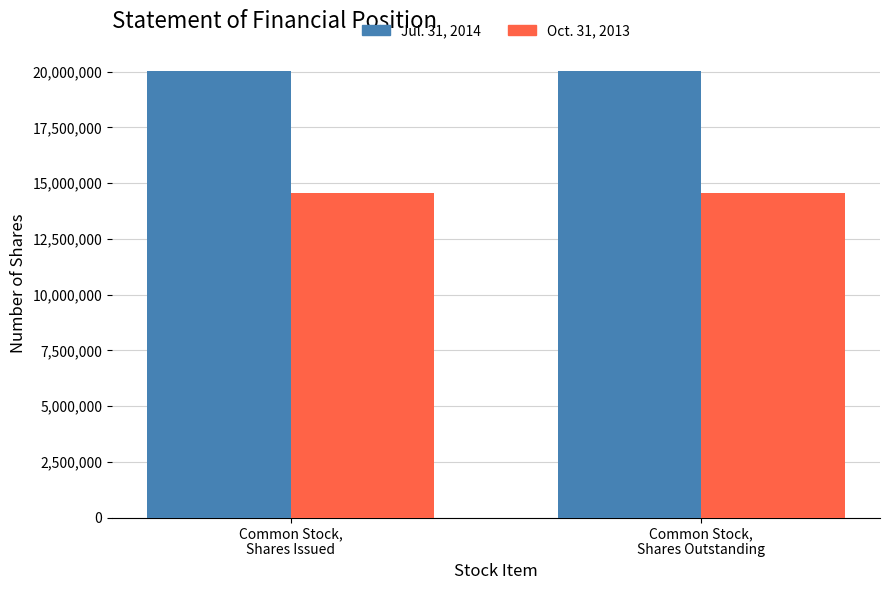

True or false: Jul. 31, 2014 has a value of 31902789 at Common Stock,
Shares Issued.

False